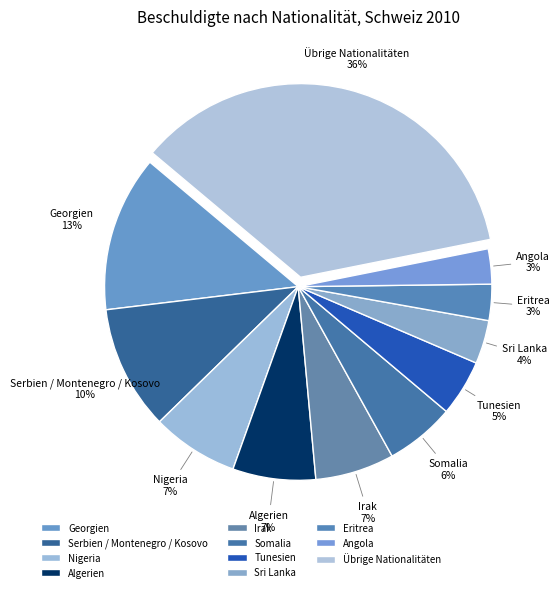

Does any single category account for the majority?

No